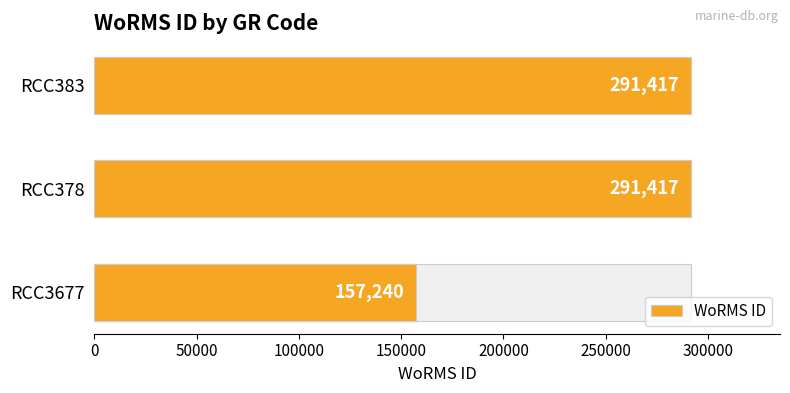

The chart shows a value of 480495 at RCC378. True or false?

False